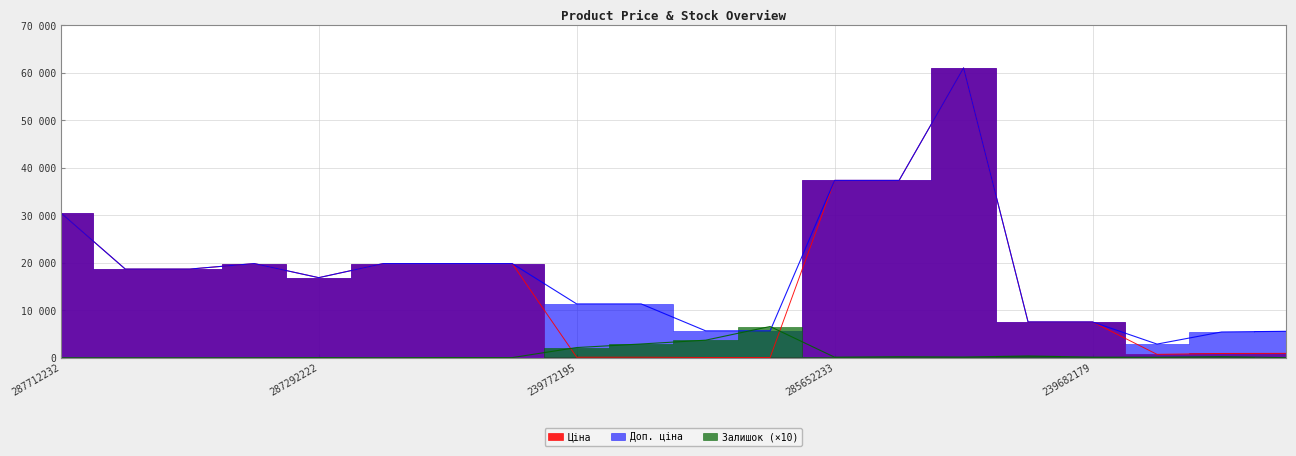

At 239732195, list the series in order from smallest to largest.

Ціна, Залишок, Доп. ціна